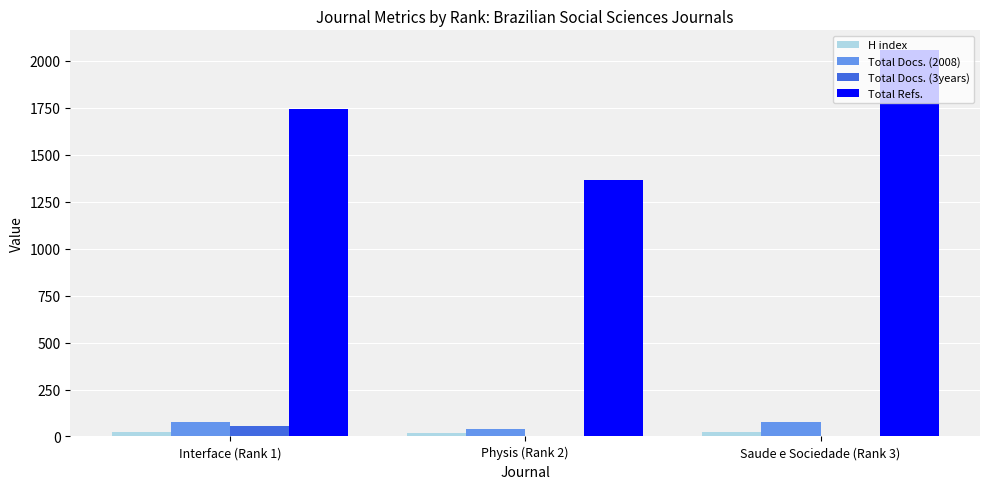

What is the maximum value for Total Docs. (2008)?

78